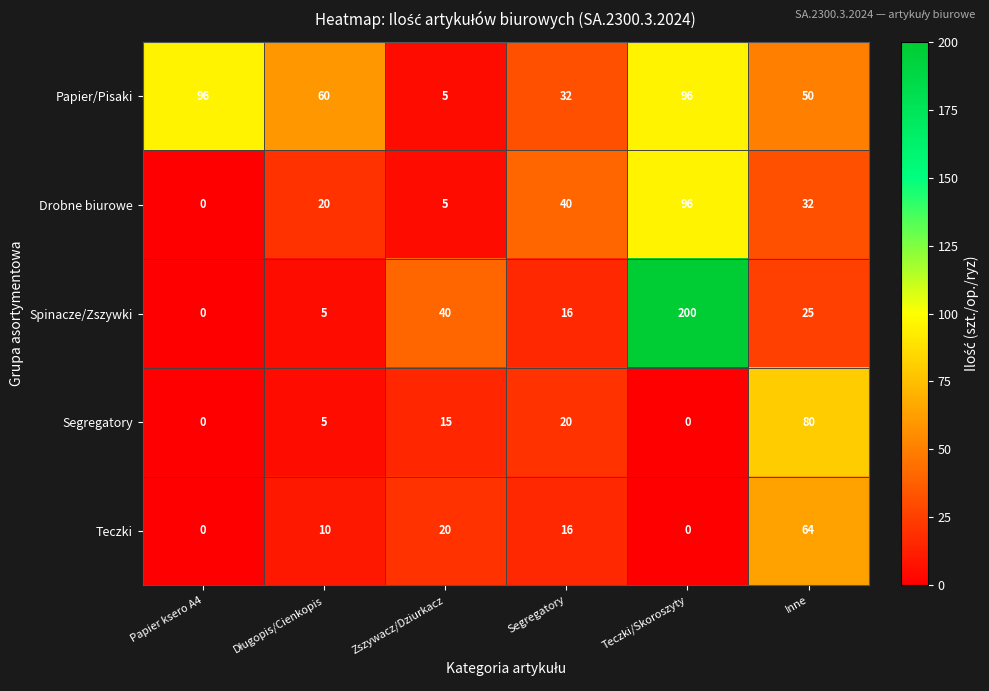

Which series has the widest spread of values?

Spinacze/Zszywki